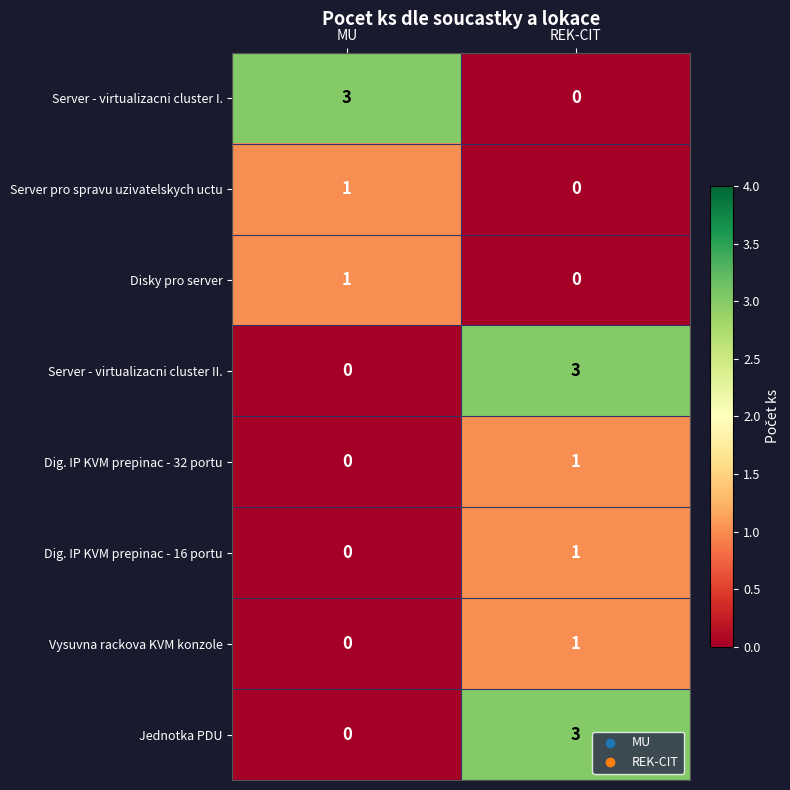

At which category is the sum across all series the highest?

REK-CIT